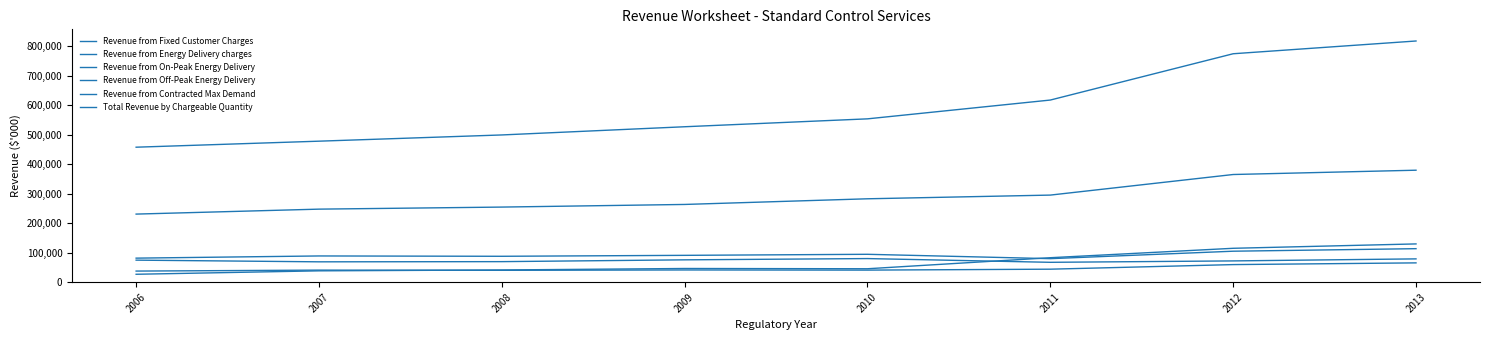

True or false: Total Revenue by Chargeable Quantity and Revenue from On-Peak Energy Delivery cross at least once.

False